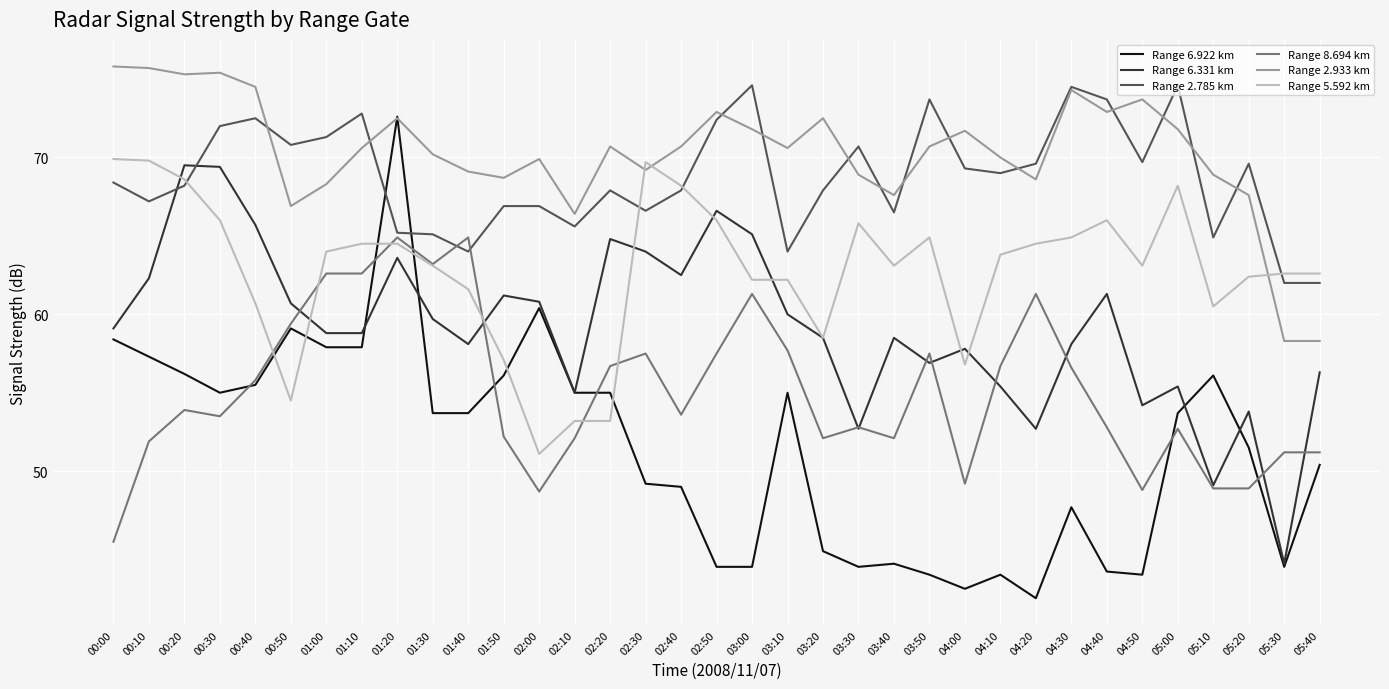

Which series has the largest total across all categories?

Range 2.933 km